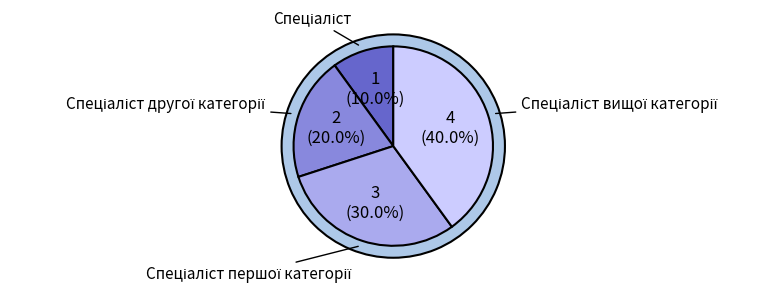

Rank the categories by value from highest to lowest.

Спеціаліст вищої категорії, Спеціаліст першої категорії, Спеціаліст другої категорії, Спеціаліст